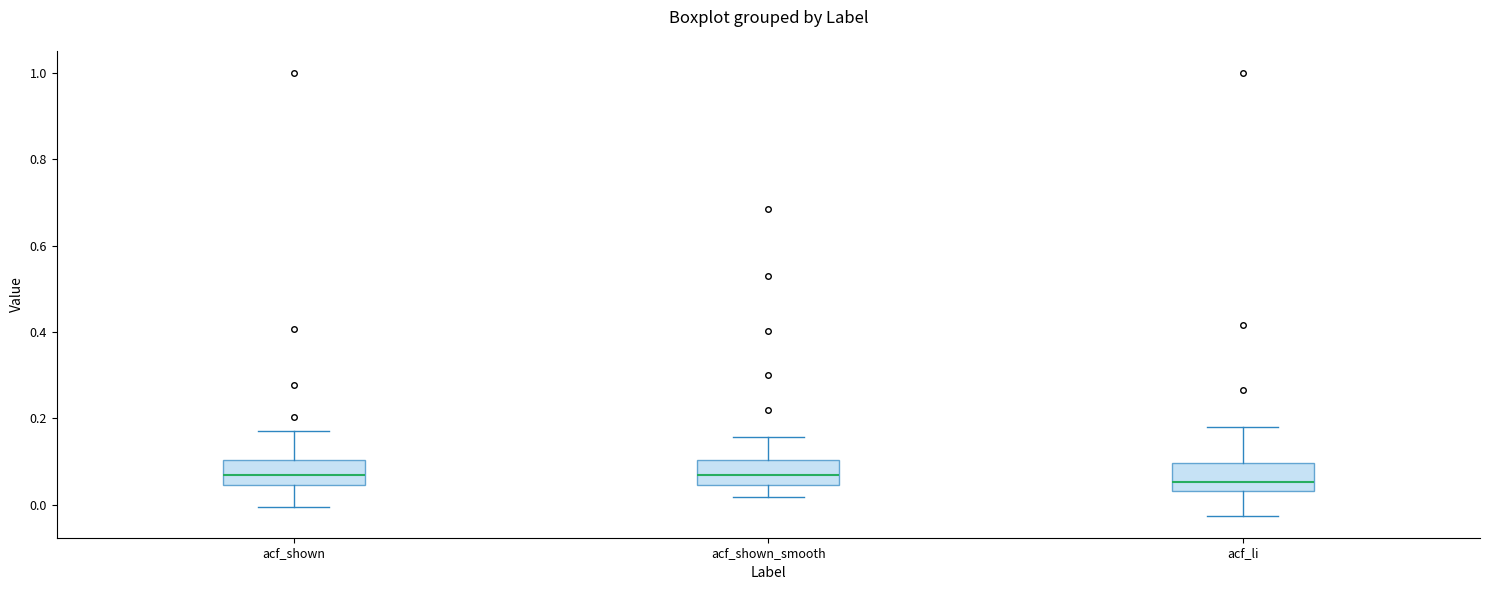

Where does the upper whisker of the box for acf_shown_smooth end on the y-axis? The values are not printed on the chart, so give them approximately, as read against the axis.

0.16